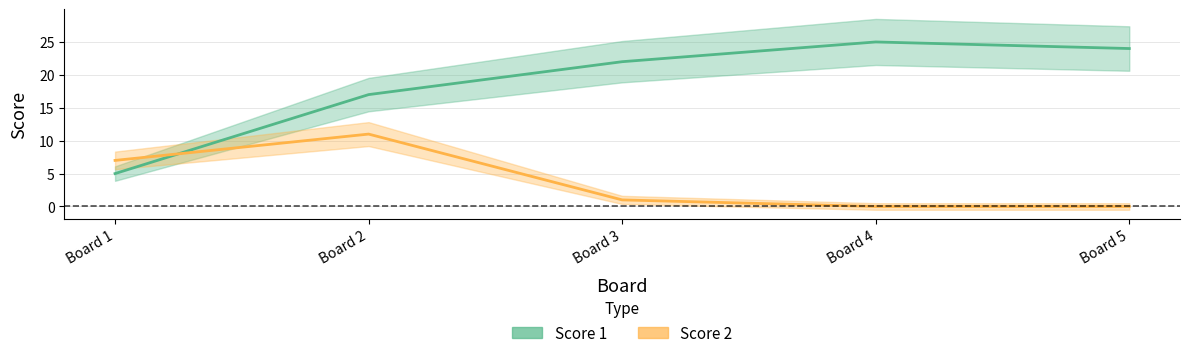

Which series has the widest spread of values?

Score 1